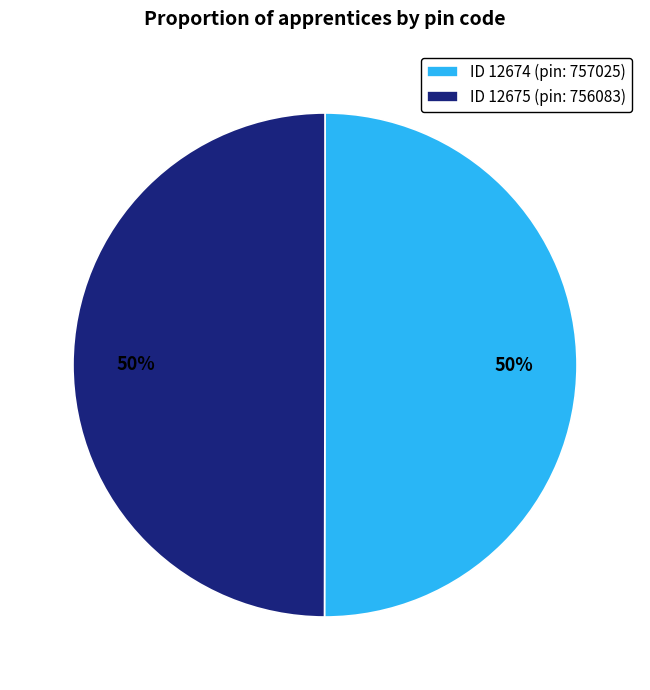

To the nearest percent, what percentage of the pie is ID 12675 (pin: 756083)?

50%